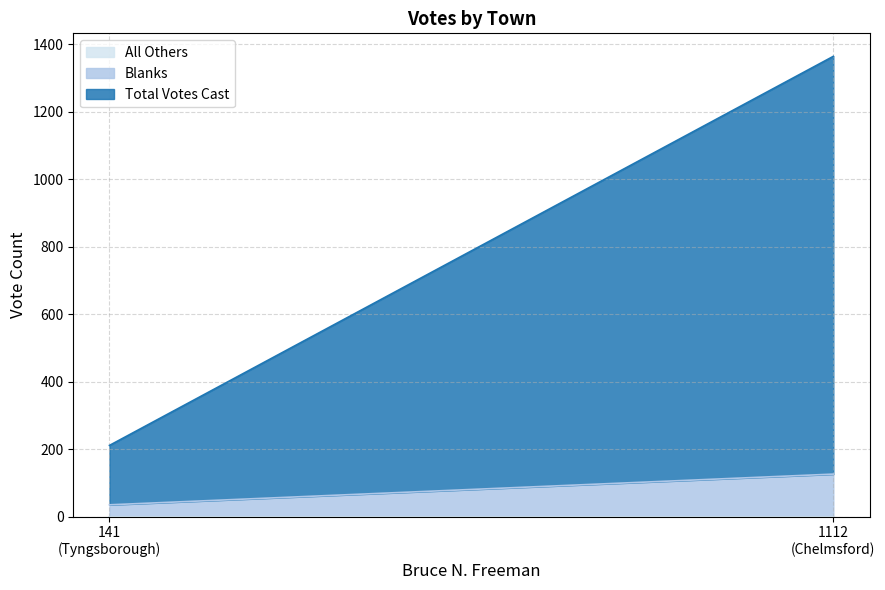

At how many categories does at least one series exceed 447?

1